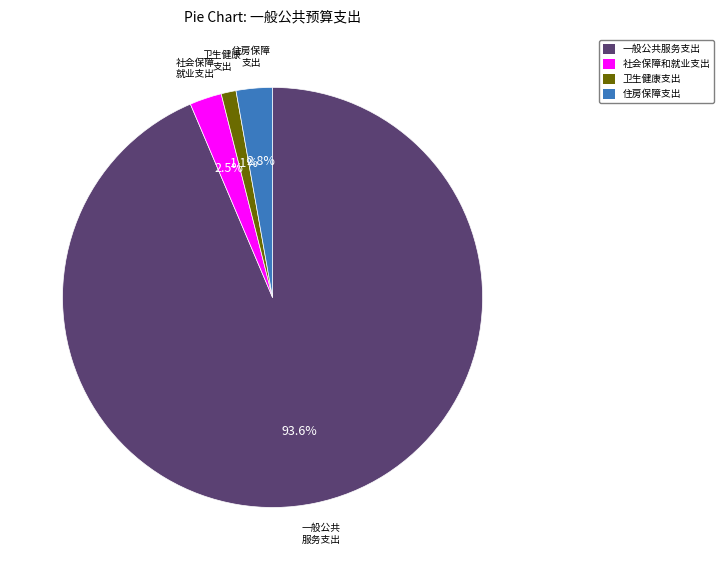

How many segments does this pie chart have?

4